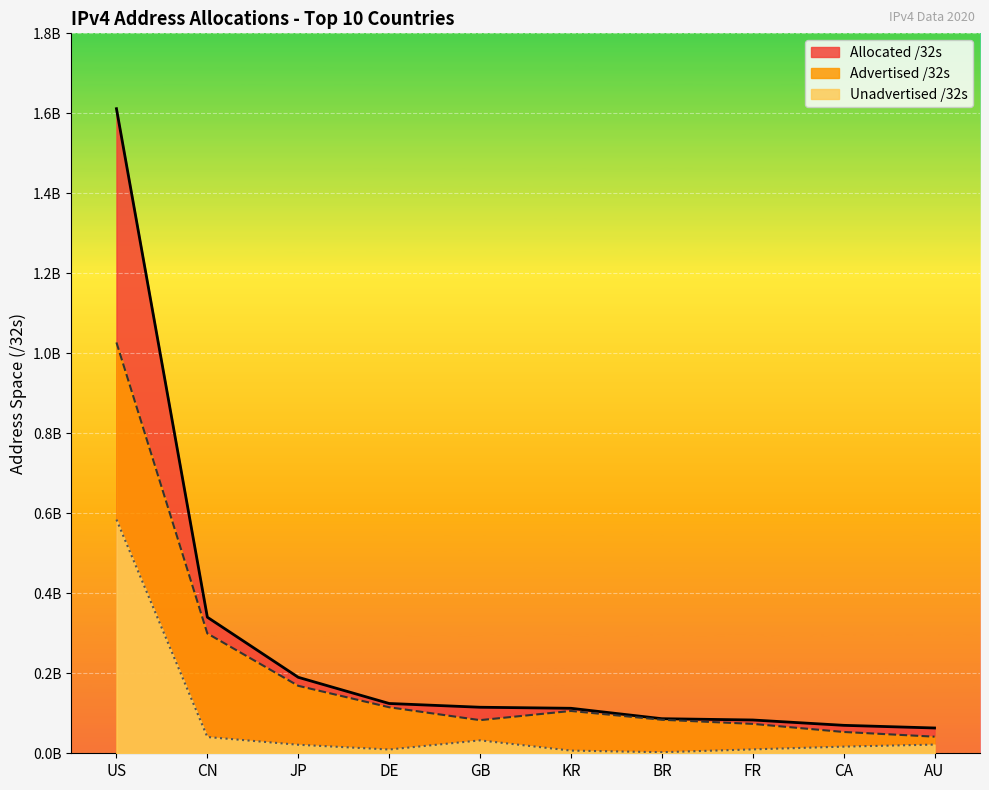

Reading right to left, transcribe all the data shown in this chart.

Advertised /32s: AU=41527980	CA=53273856	FR=73502976	BR=83822080	KR=105798912	GB=82856192	DE=115080704	JP=168667136	CN=299587328	US=1027180288
Allocated /32s: AU=63224832	CA=69875968	FR=83230224	BR=86462208	KR=112476672	GB=115094040	DE=124487296	JP=189943808	CN=340214272	US=1611590656
Unadvertised /32s: AU=21696852	CA=16602112	FR=9727248	BR=2640128	KR=6677760	GB=32237848	DE=9406592	JP=21276672	CN=40626944	US=584410368